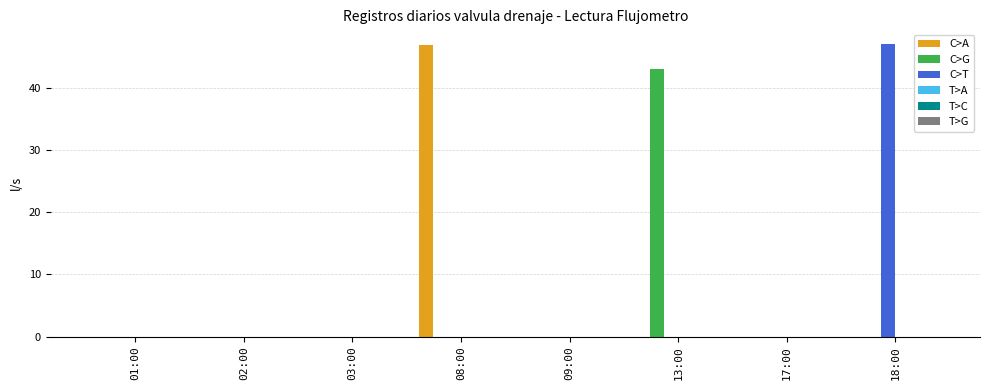

Reading left to right, list all the values displayed in this chart.

C>A: 01:00=0.0	02:00=0.0	03:00=0.0	08:00=46.9	09:00=0.0	13:00=0.0	17:00=0.0	18:00=0.0
C>G: 01:00=0.0	02:00=0.0	03:00=0.0	08:00=0.0	09:00=0.0	13:00=43.1	17:00=0.0	18:00=0.0
C>T: 01:00=0.0	02:00=0.0	03:00=0.0	08:00=0.0	09:00=0.0	13:00=0.0	17:00=0.0	18:00=47.1